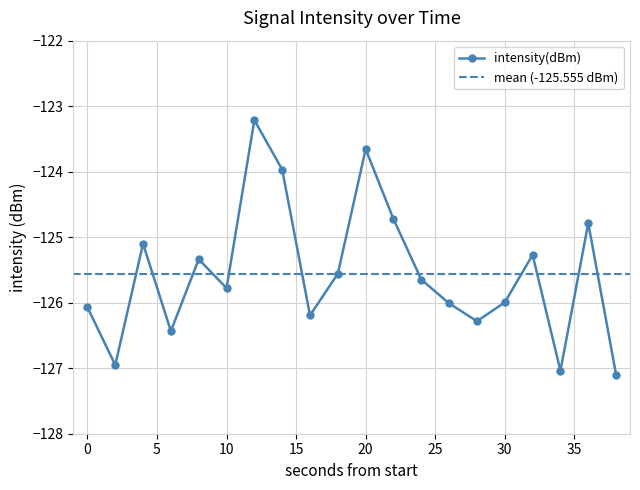

The chart shows a value of -206.9 at 10. True or false?

False